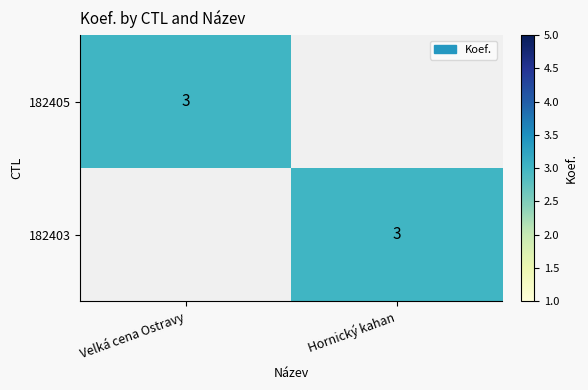

Is it true that 182405 equals 2 at Velká cena Ostravy?

False